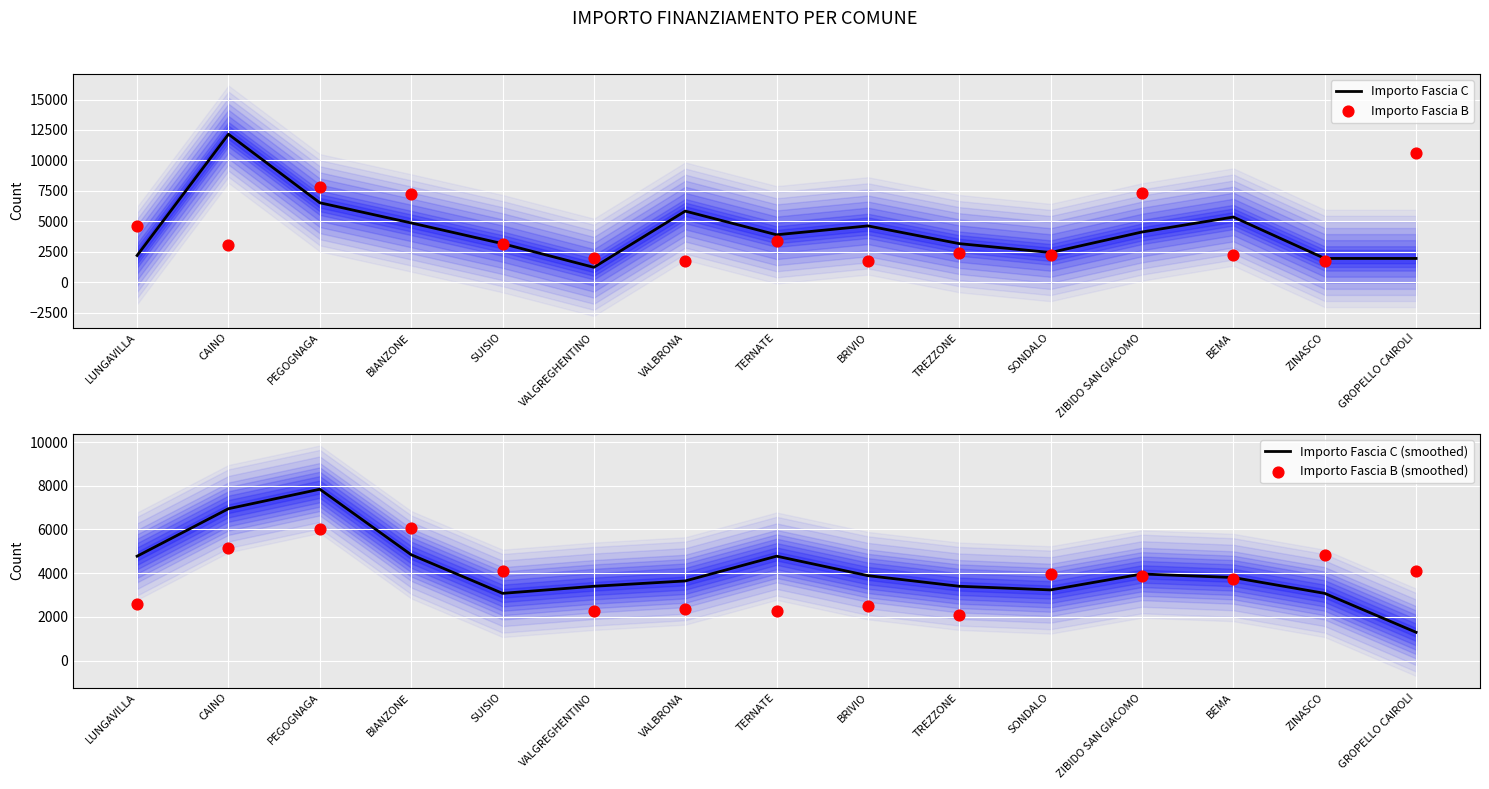

At how many categories does at least one series exceed 10124?

2